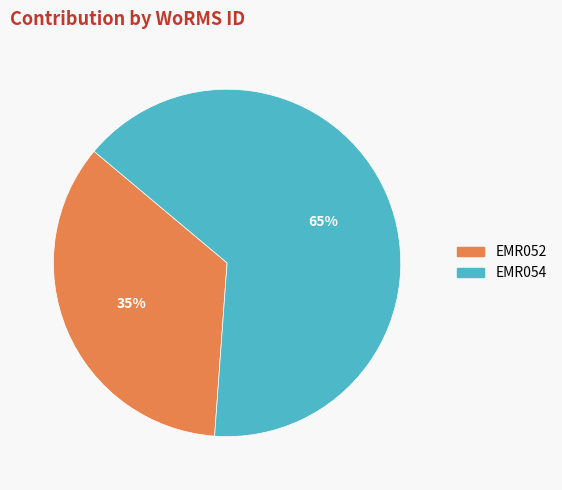

True or false: EMR052 accounts for 30% of the total.

False